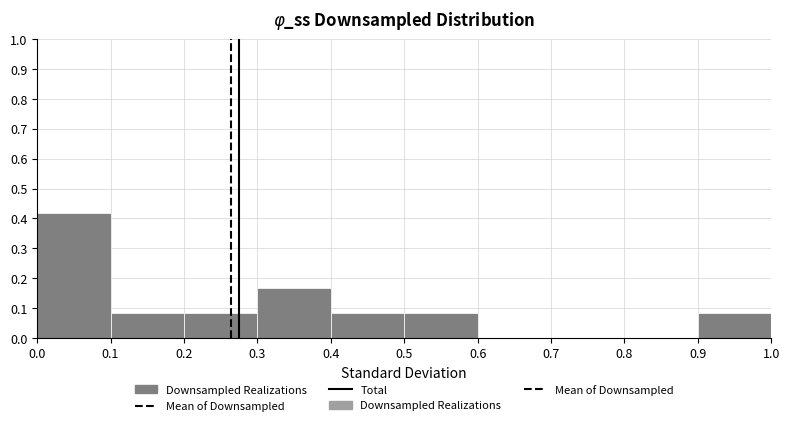

What is the height of the bar covering 0.0 to 0.1 on the x-axis? The values are not printed on the chart, so give them approximately, as read against the axis.

0.42